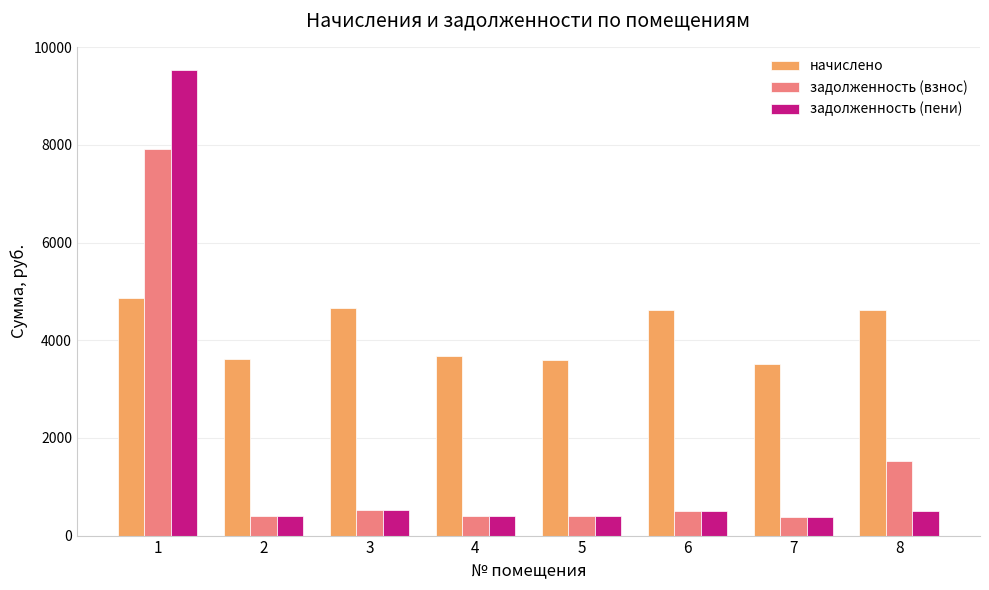

What is the maximum value shown in the chart?

9530.9